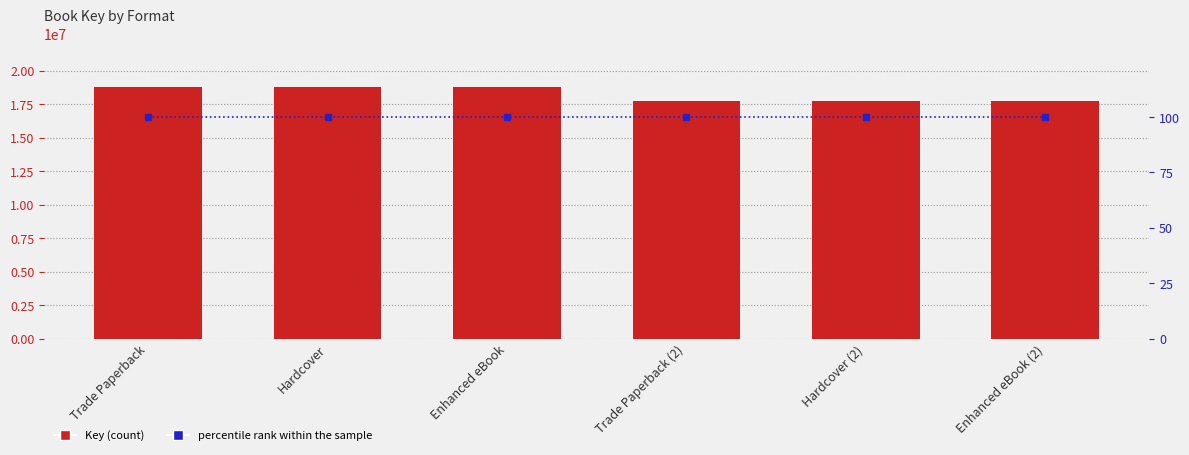

Between Hardcover and Enhanced eBook, which series saw the biggest shift?

Key